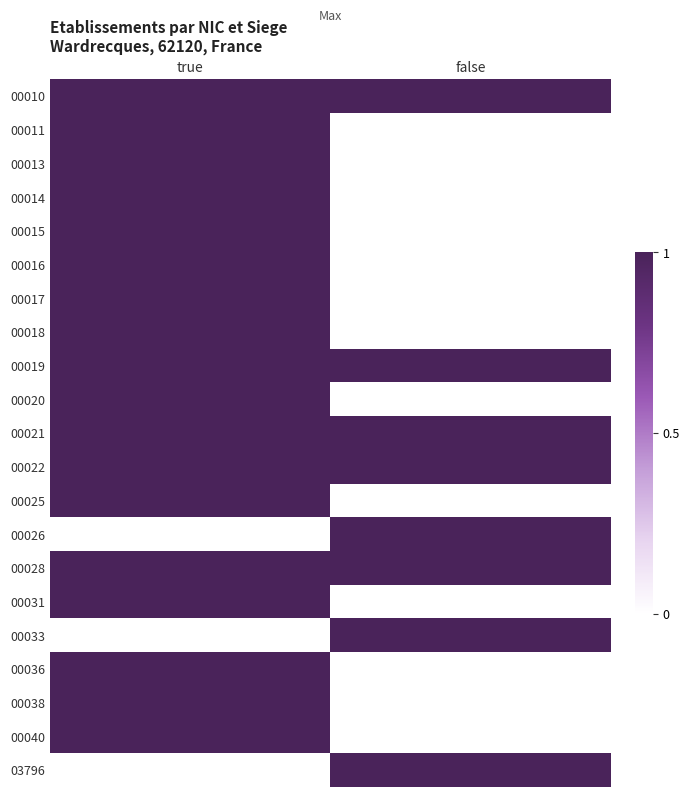

Reading left to right, list all the values displayed in this chart.

00010: true=1	false=1
00011: true=1	false=0
00013: true=1	false=0
00014: true=1	false=0
00015: true=1	false=0
00016: true=1	false=0
00017: true=1	false=0
00018: true=1	false=0
00019: true=1	false=1
00020: true=1	false=0
00021: true=1	false=1
00022: true=1	false=1
00025: true=1	false=0
00026: true=0	false=1
00028: true=1	false=1
00031: true=1	false=0
00033: true=0	false=1
00036: true=1	false=0
00038: true=1	false=0
00040: true=1	false=0
03796: true=0	false=1